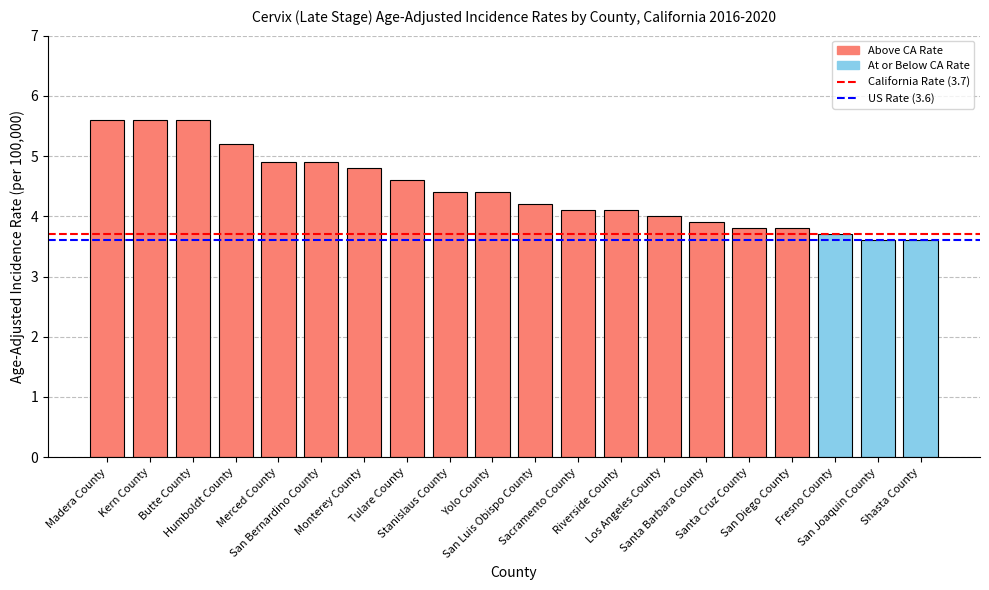

What is the sum of the values at Butte County and Shasta County?

9.2